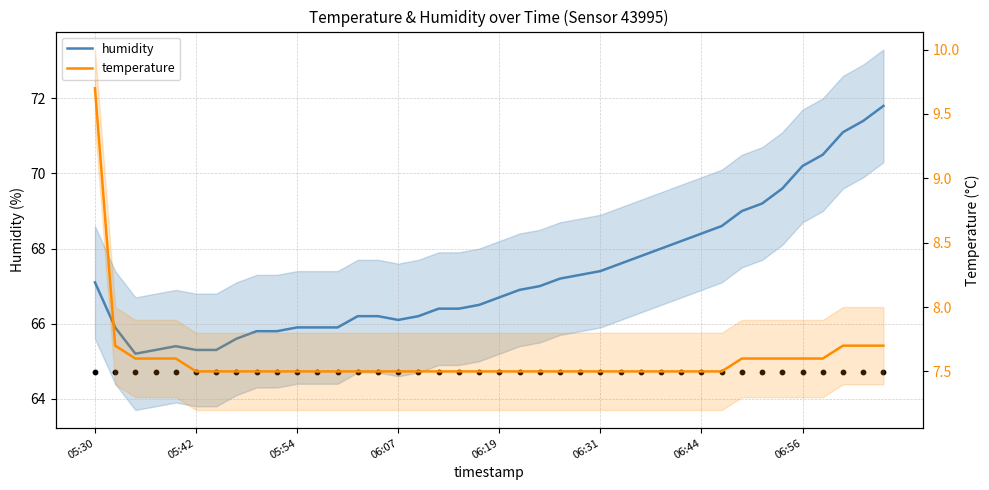

At how many categories does at least one series exceed 29?

40